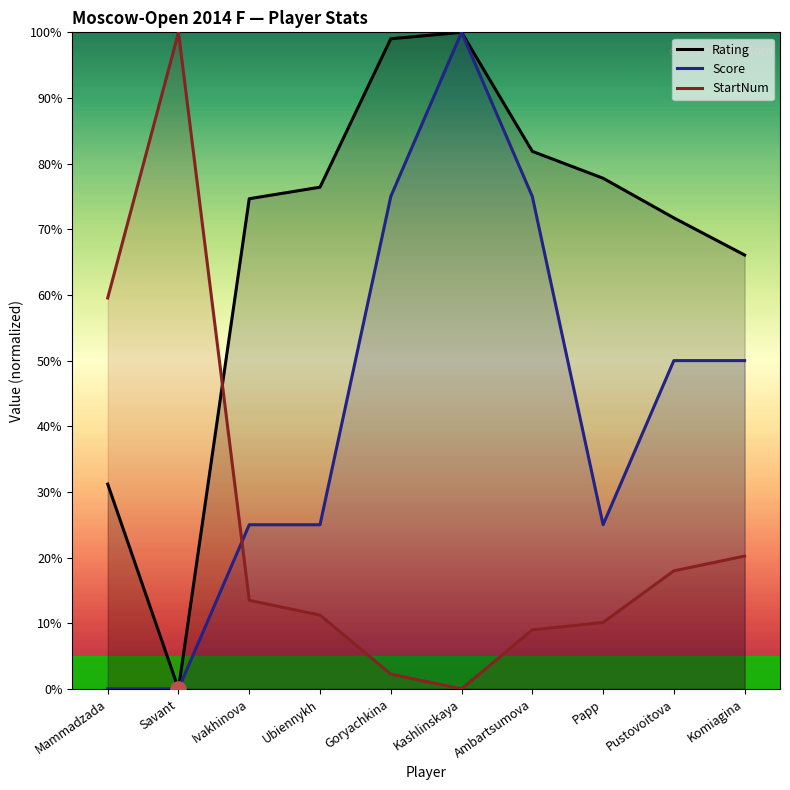

What is the total value across all series at Kashlinskaya?

200.0